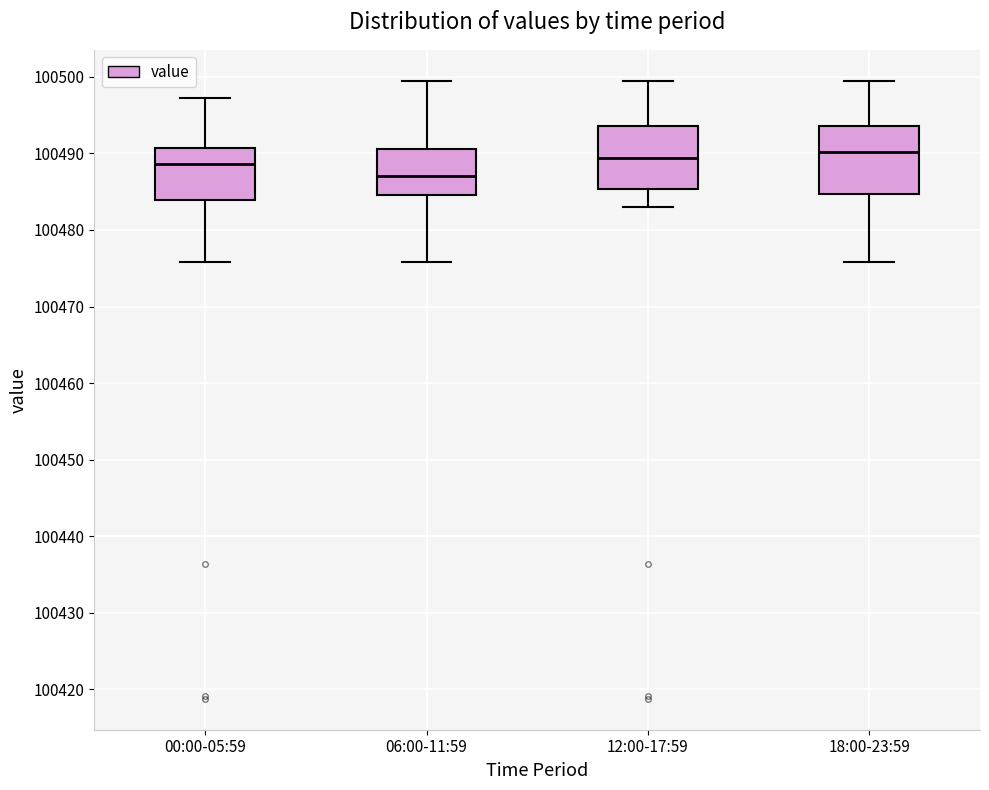

Where does the lower whisker of the box for 18:00-23:59 end on the y-axis? The values are not printed on the chart, so give them approximately, as read against the axis.

100476